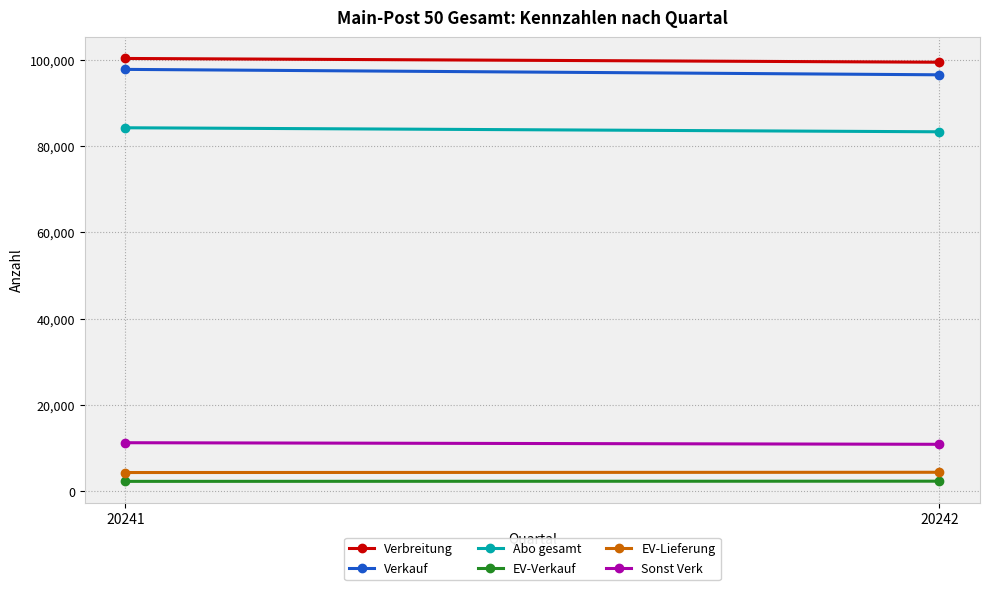

Rank the series by their maximum value, from highest to lowest.

Verbreitung, Verkauf, Abo gesamt, Sonst Verk, EV-Lieferung, EV-Verkauf